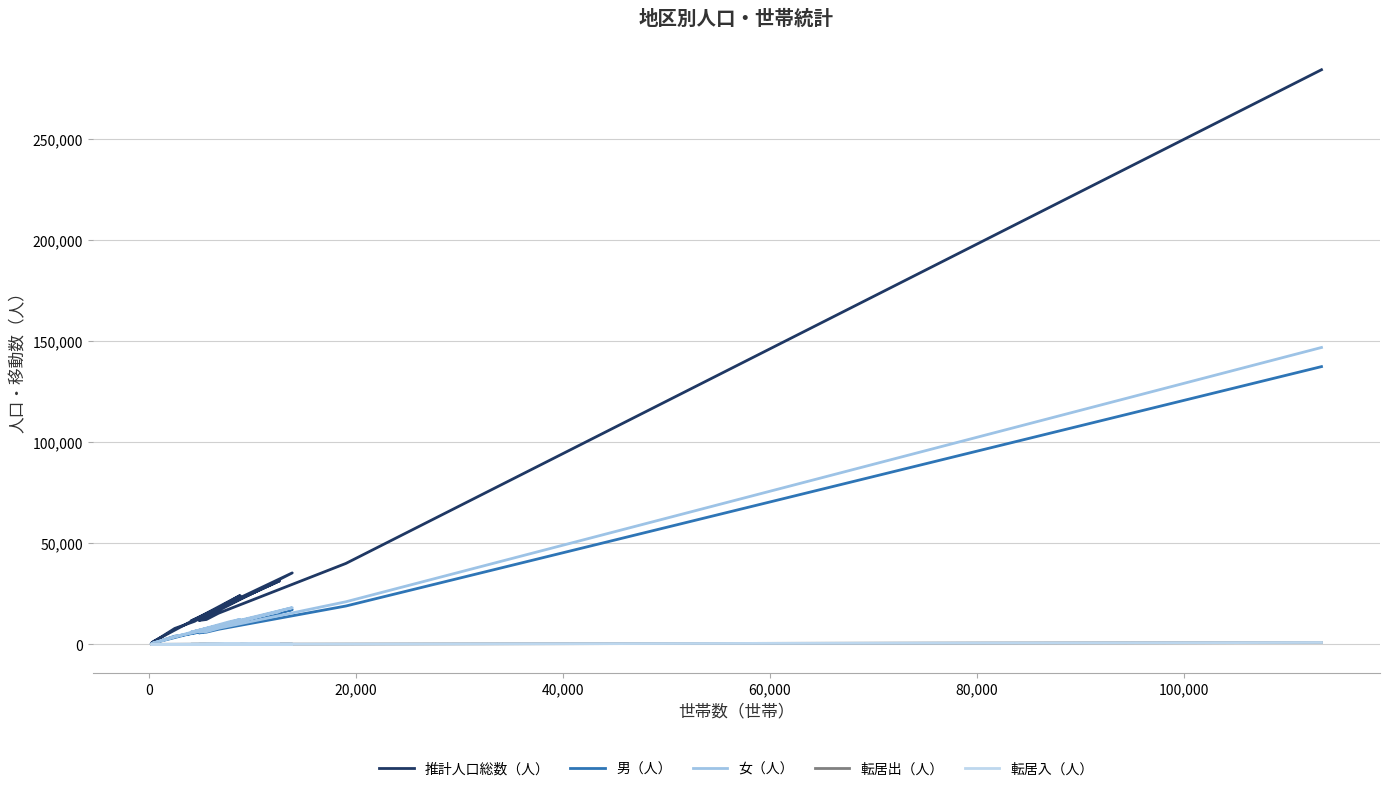

Is the value of 男（人） at 11 greater than the value of 転居出（人） at 60,000?

Yes